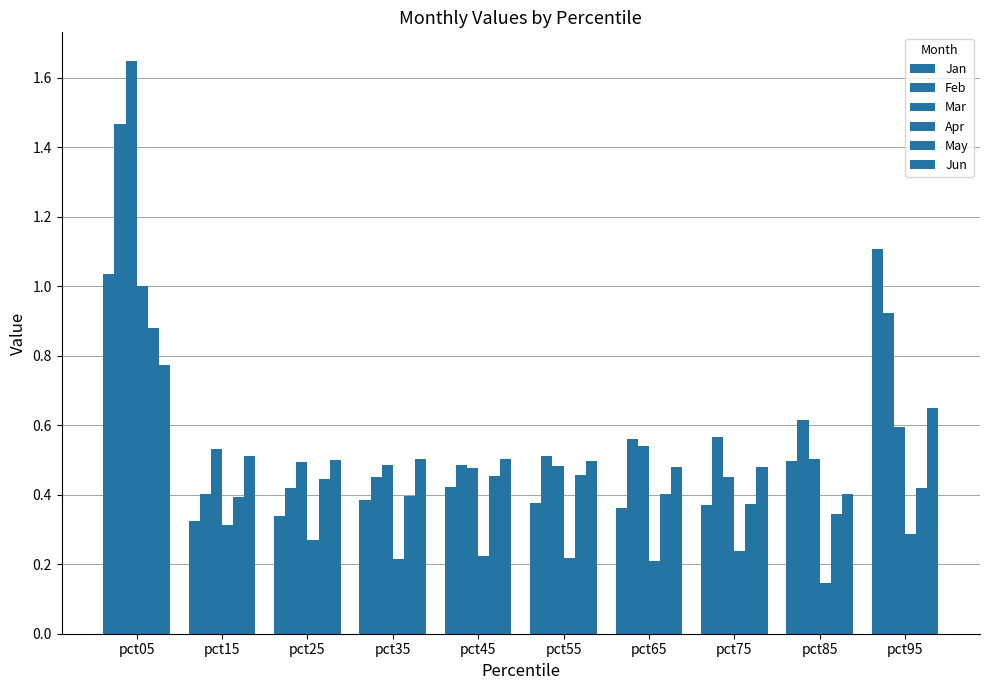

What is the difference between the second highest and second lowest values in the May series?

0.1